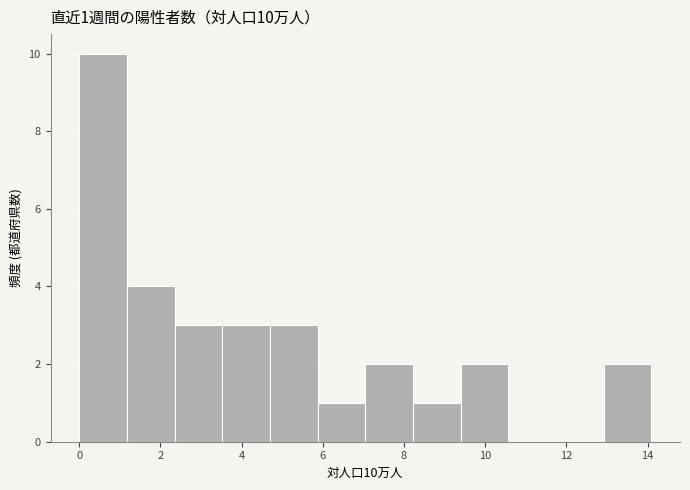

Over which range of the x-axis is the bar tallest?

0.0 to 1.2